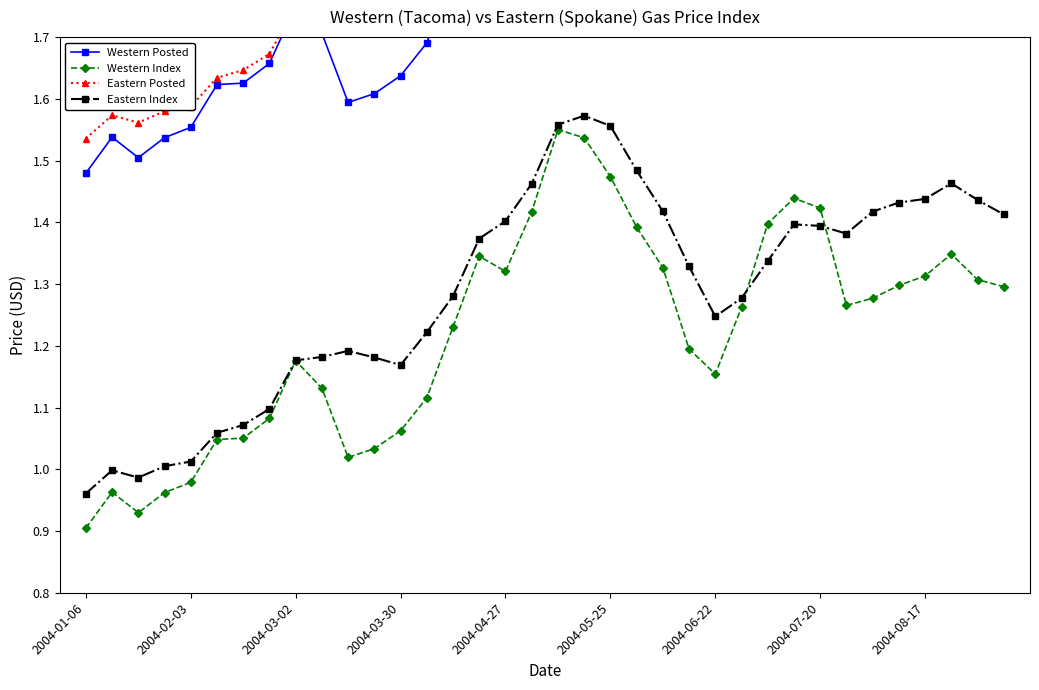

Does the chart display data point markers on the line(s)?

Yes